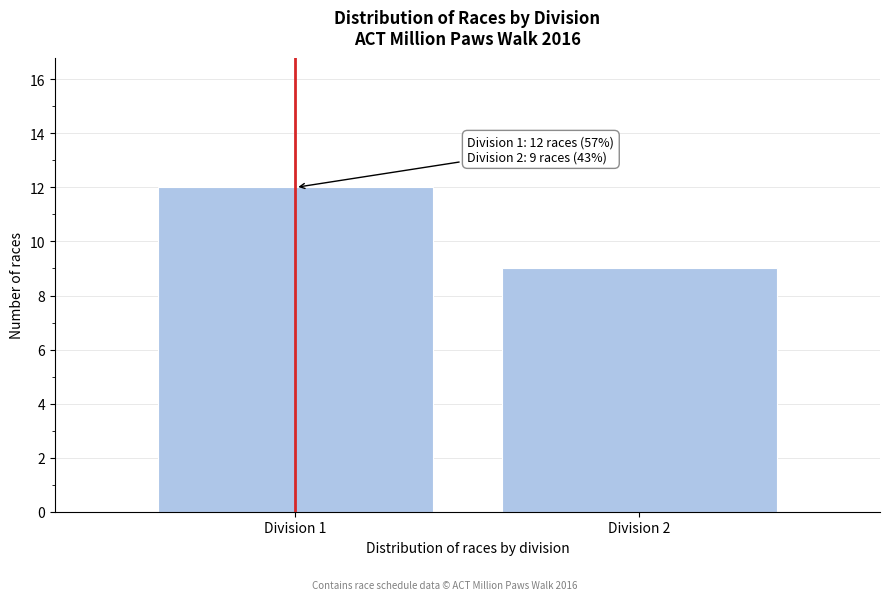

Reading left to right, transcribe all the data shown in this chart.

Division 1=12	Division 2=9